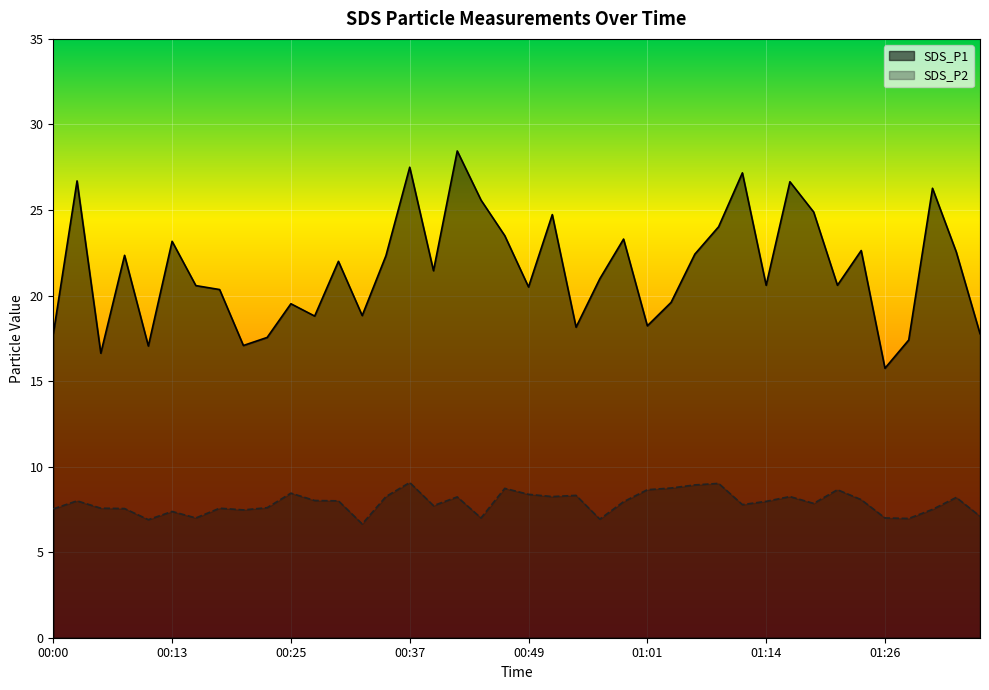

List the series in order of their peak value, lowest first.

SDS_P2, SDS_P1